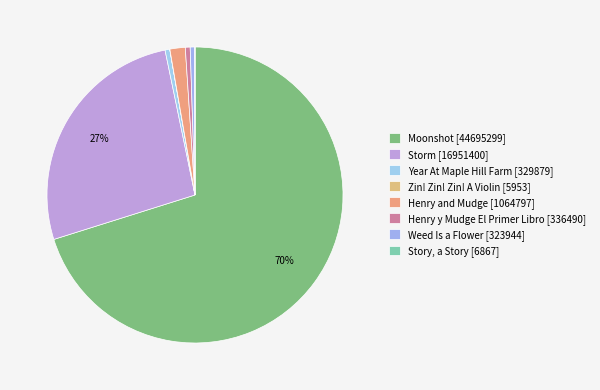

What percentage is NOT represented by Weed Is a Flower?

99.5%